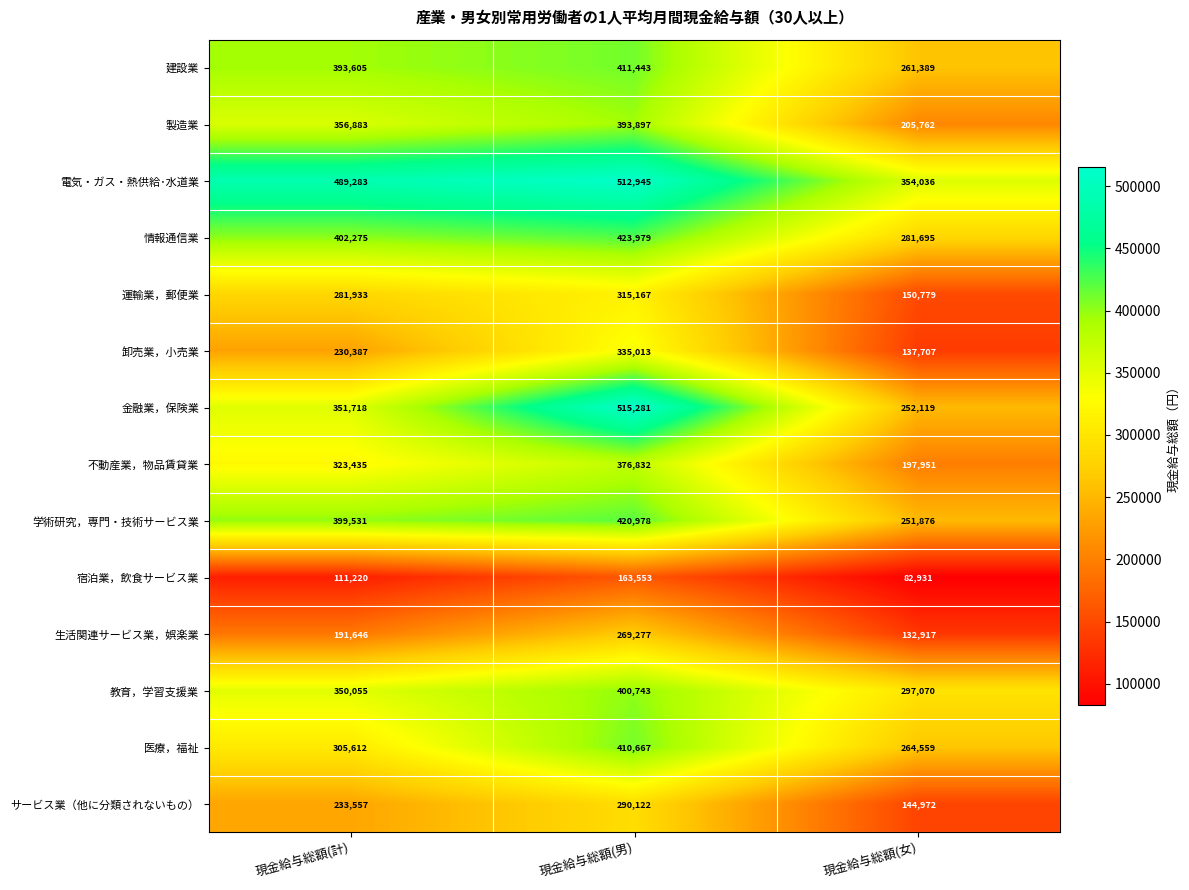

How many values in the 卸売業，小売業 series are below 230387?

1